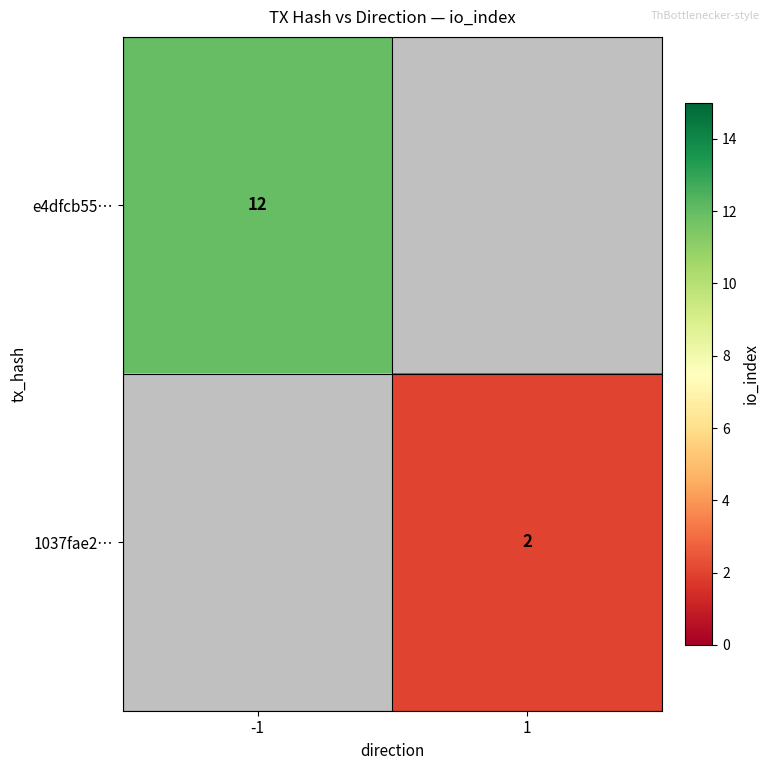

The value of 1037fae2… at 1 is 3. True or false?

False